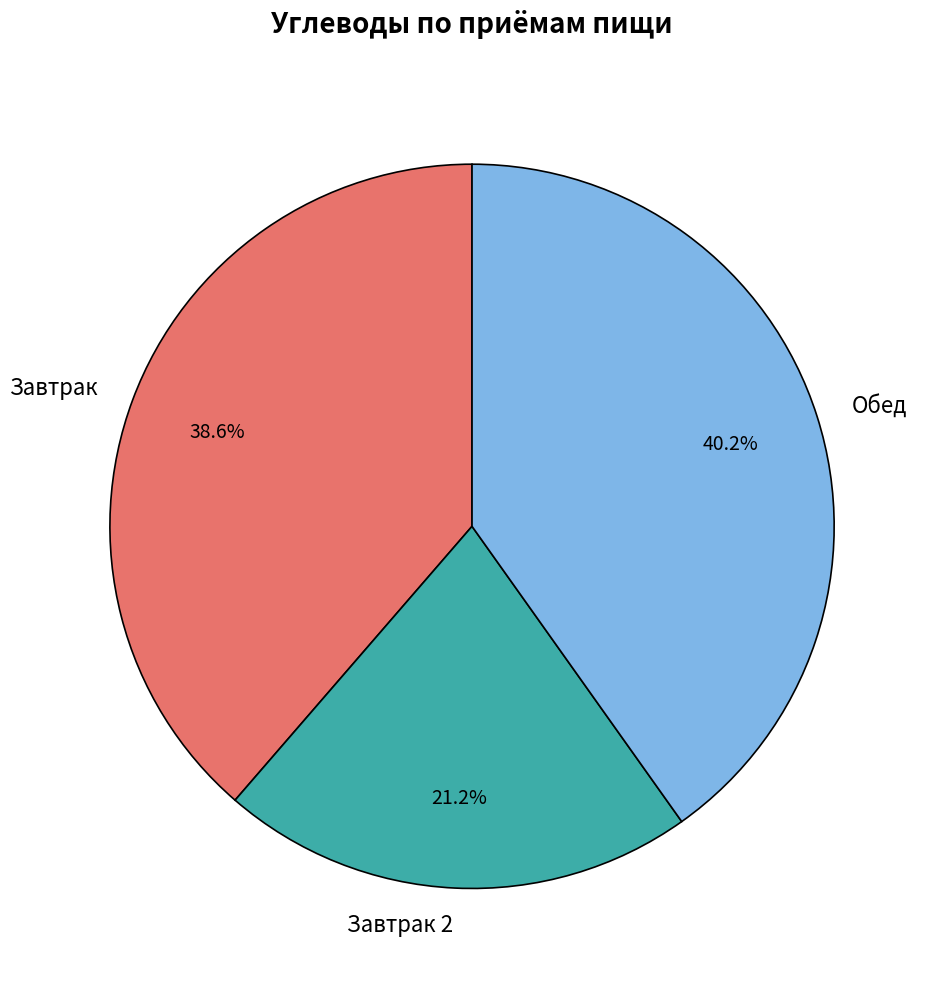

Which slice is the largest?

Обед